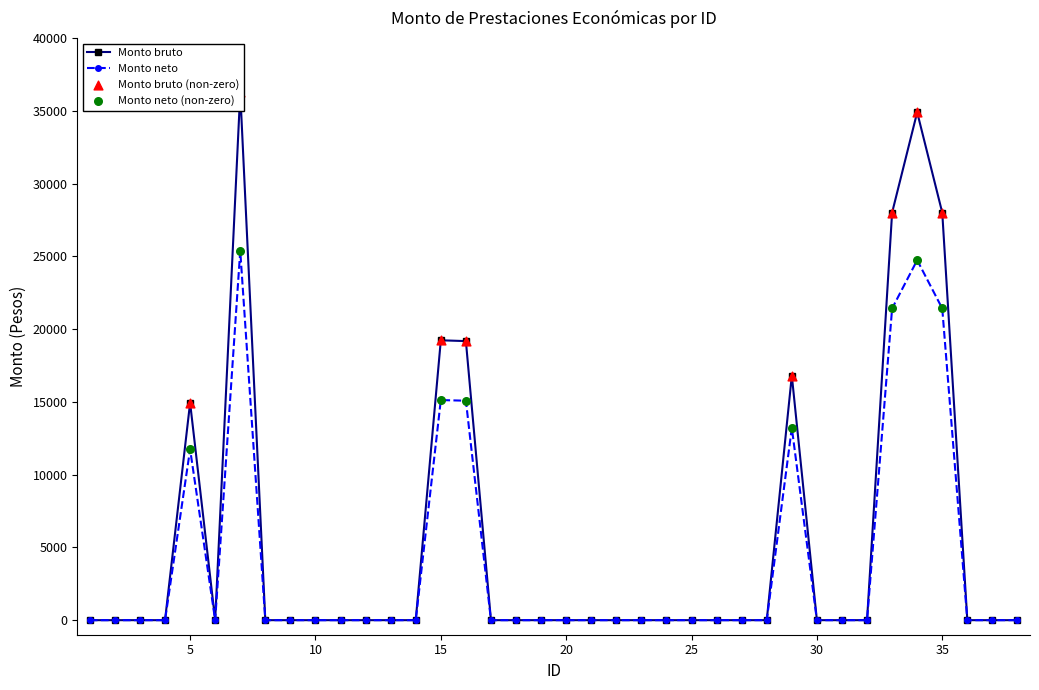

Which series contains the highest Y value?

Monto bruto